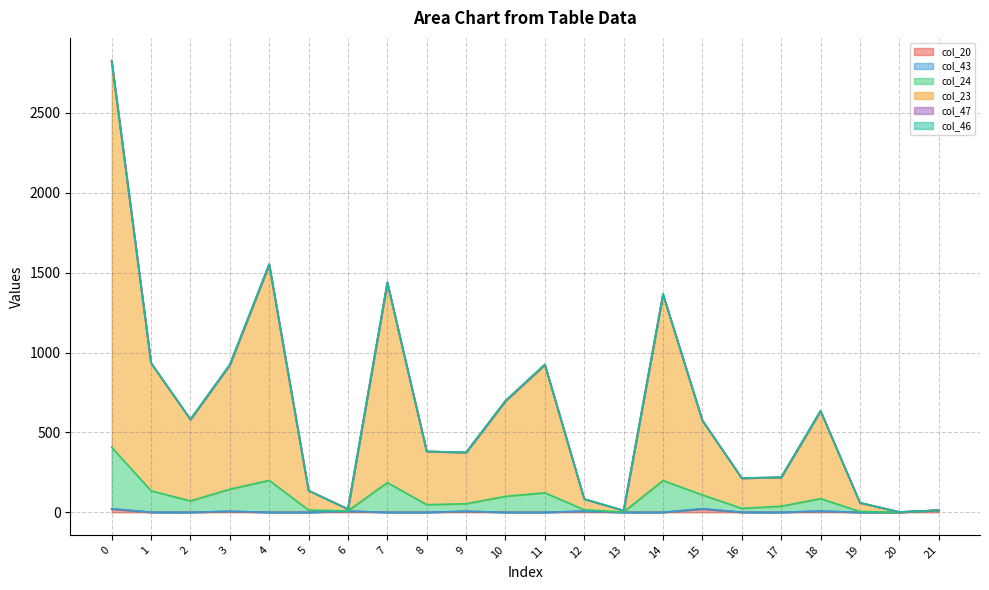

How many values in col_20 are above zero?

8